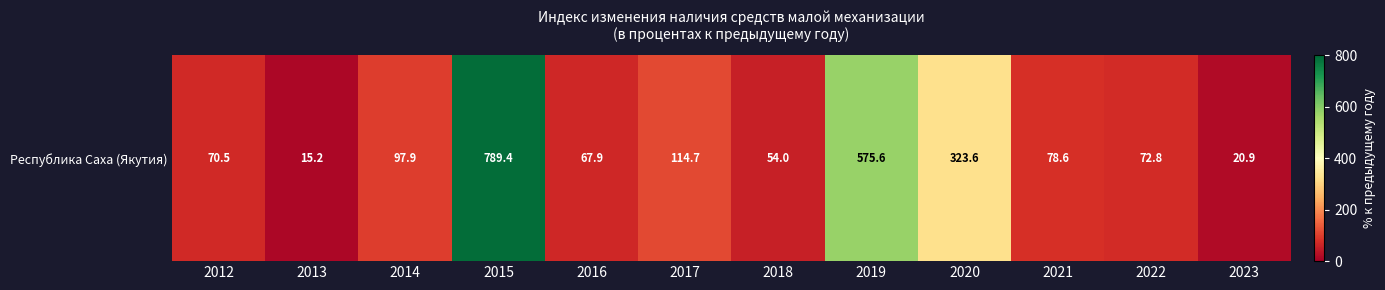

The chart shows a value of 67.9 at 2016. True or false?

True